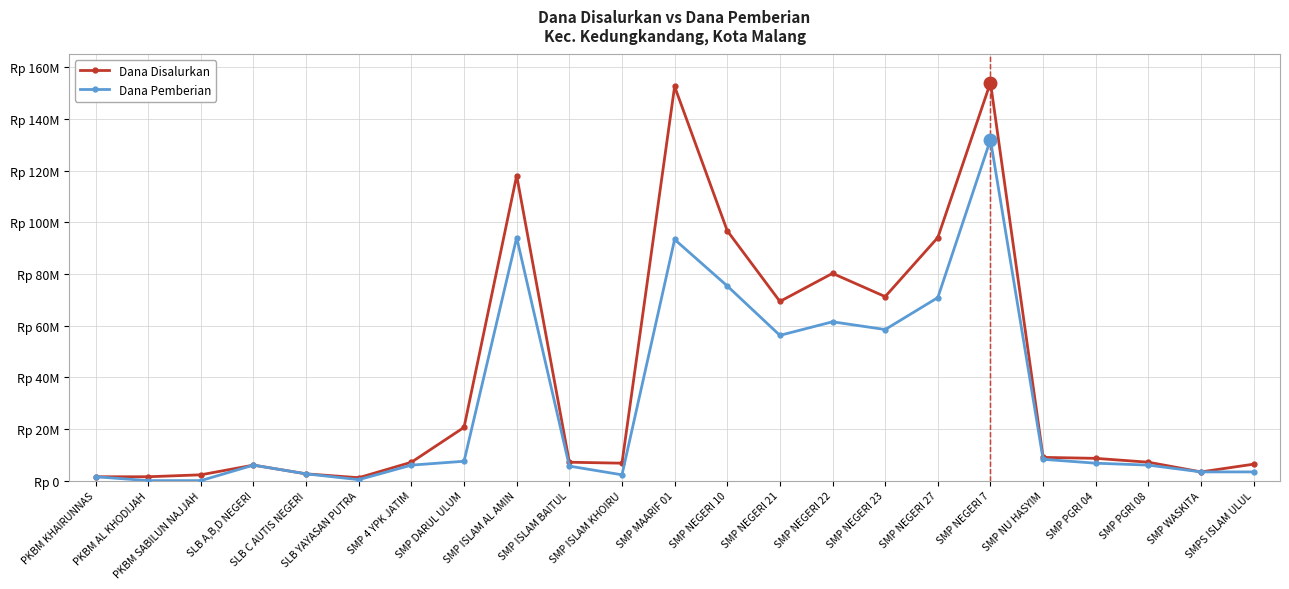

What position from the left is SMP PGRI 04?

20